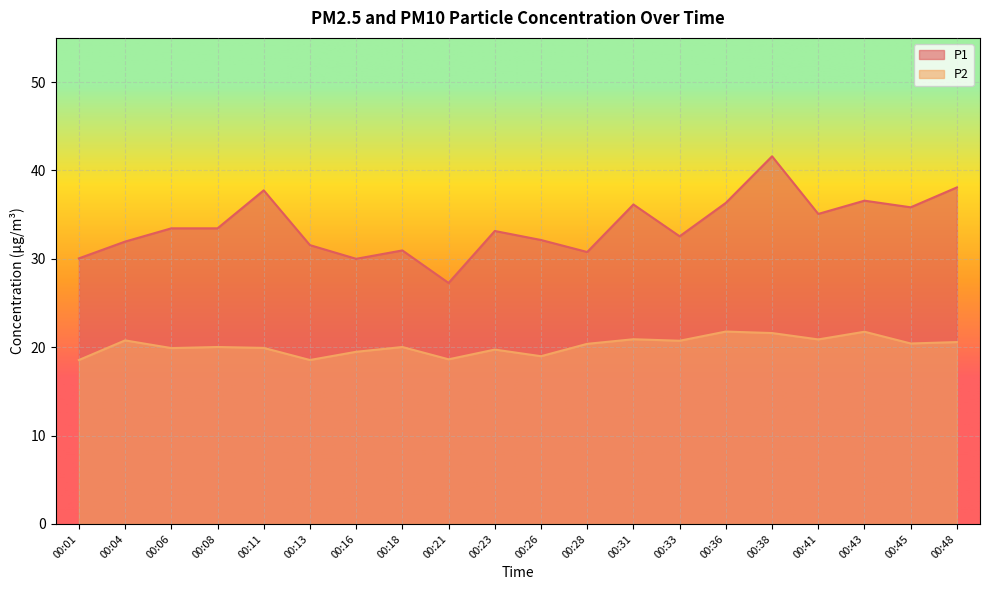

Read the P2 value at 00:08.

20.0